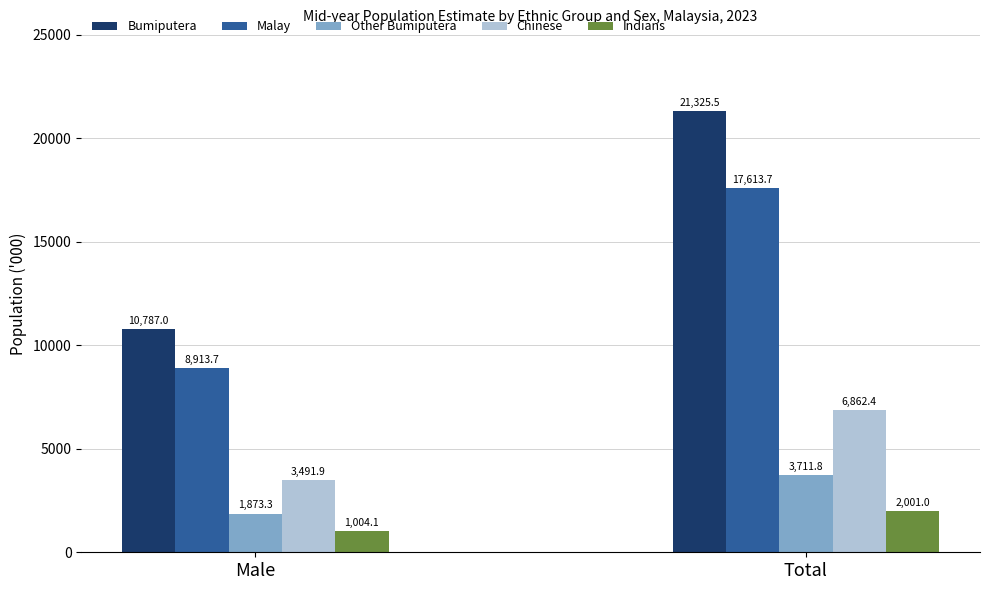

Reading left to right, list all the values displayed in this chart.

Bumiputera: 10787.0	21325.5
Malay: 8913.7	17613.7
Other Bumiputera: 1873.3	3711.8
Chinese: 3491.9	6862.4
Indians: 1004.1	2001.0